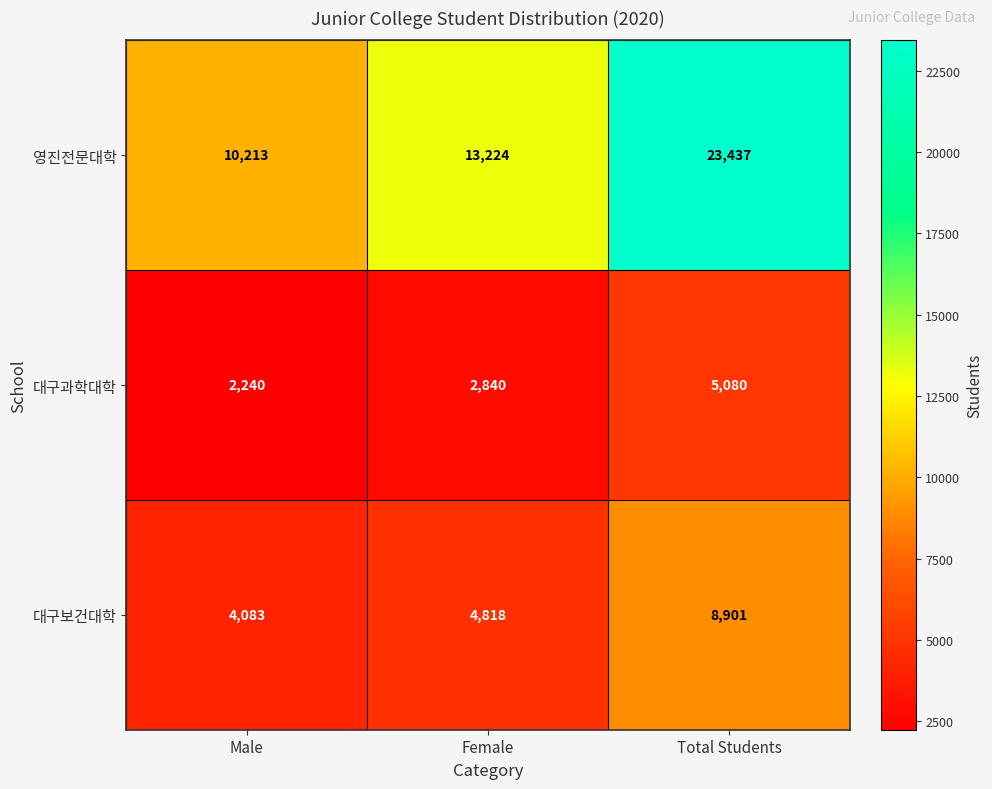

What value does the 대구과학대학 series have at Total Students?

5080